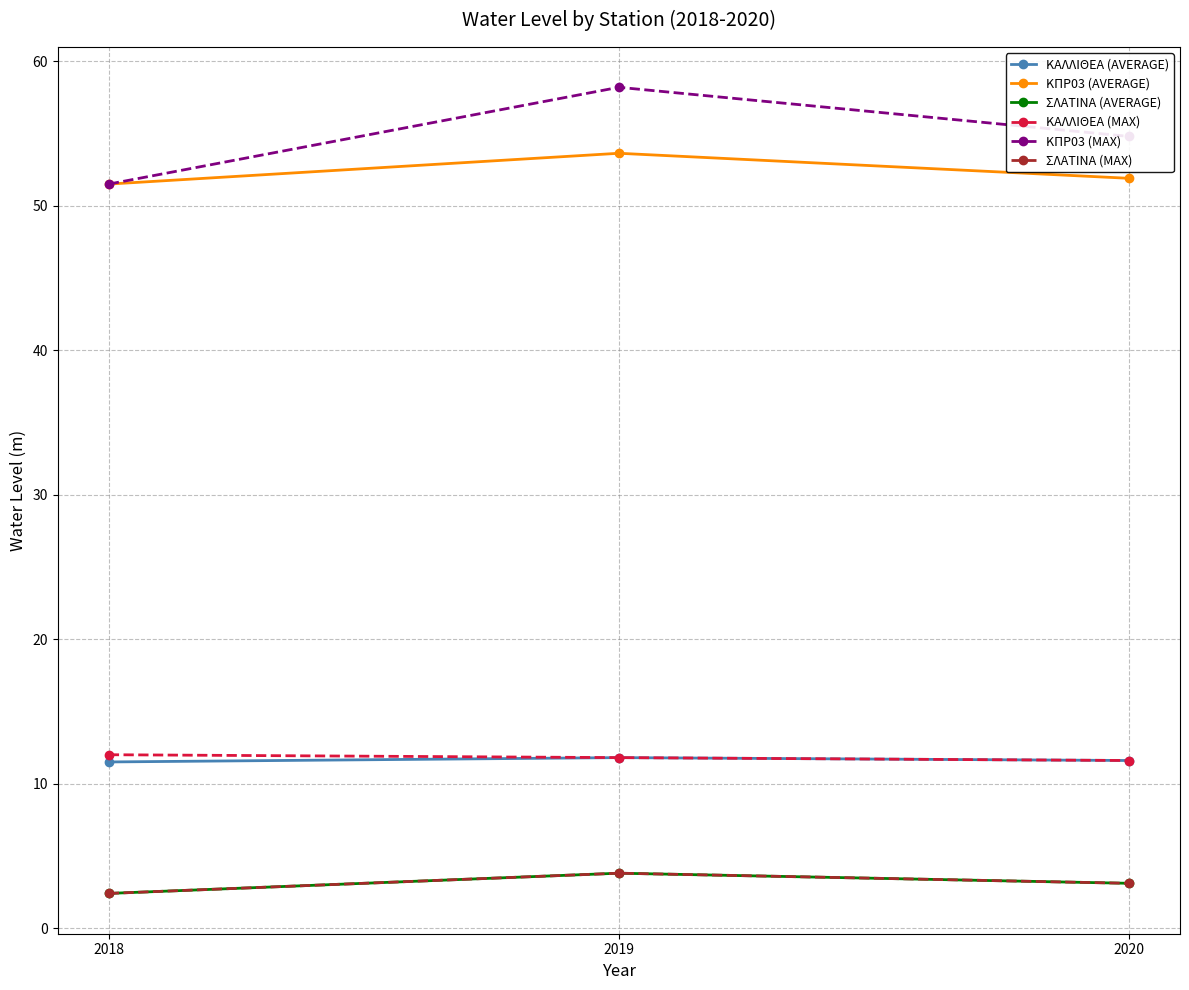

Which series has the largest range (max minus min)?

ΚΠΡ03 (MAX)